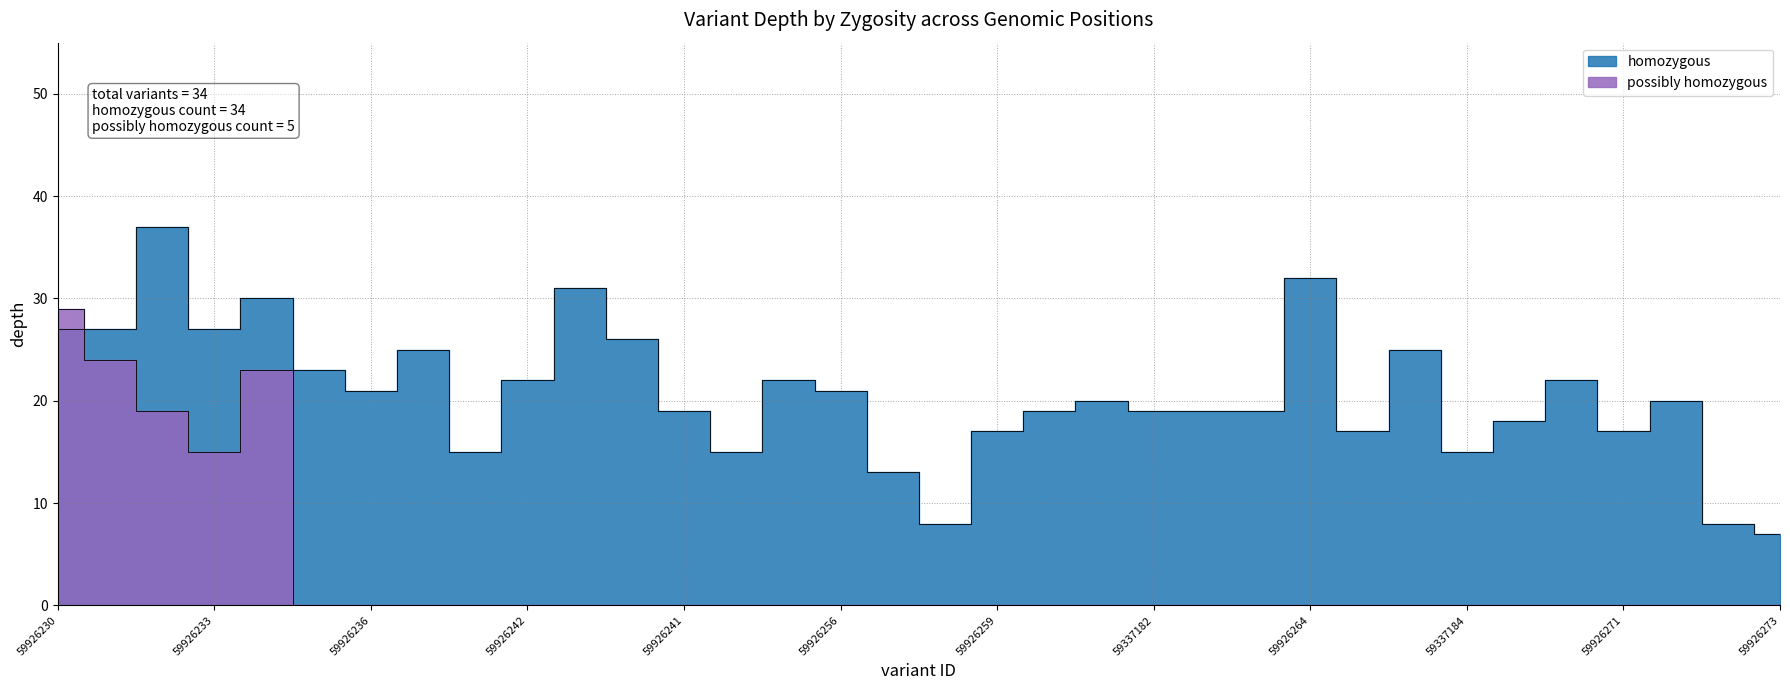

Does the chart display data point markers on the line(s)?

No